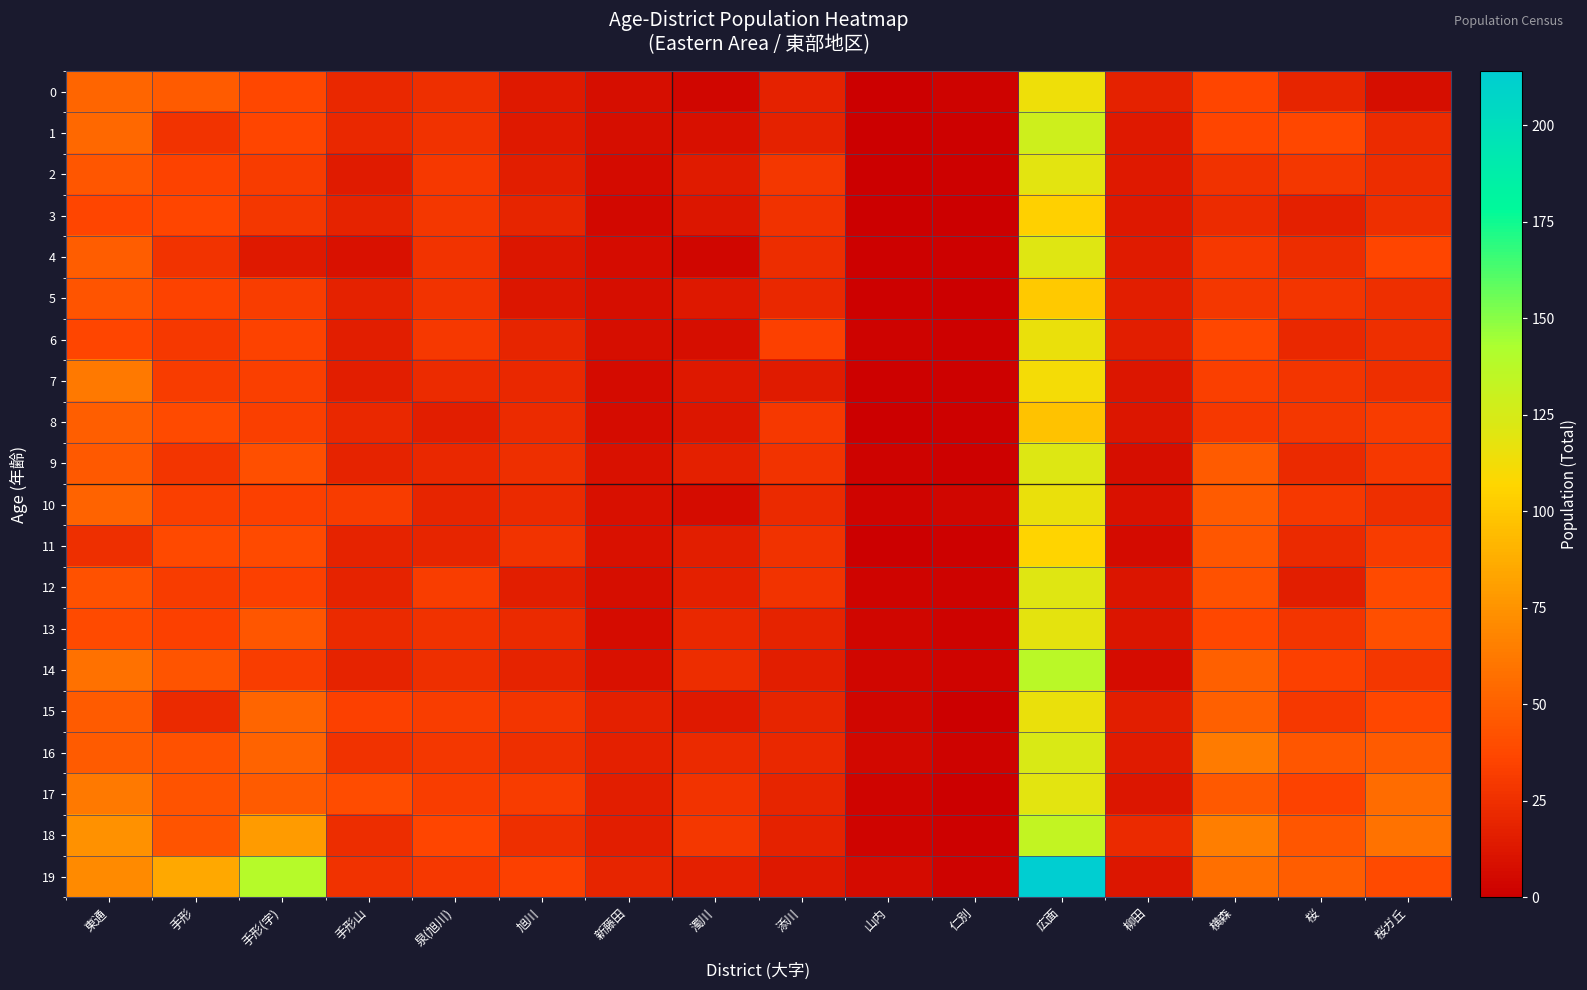

List the series in order of their peak value, highest first.

19, 14, 18, 1, 16, 9, 4, 12, 2, 17, 13, 6, 10, 15, 0, 7, 11, 3, 5, 8